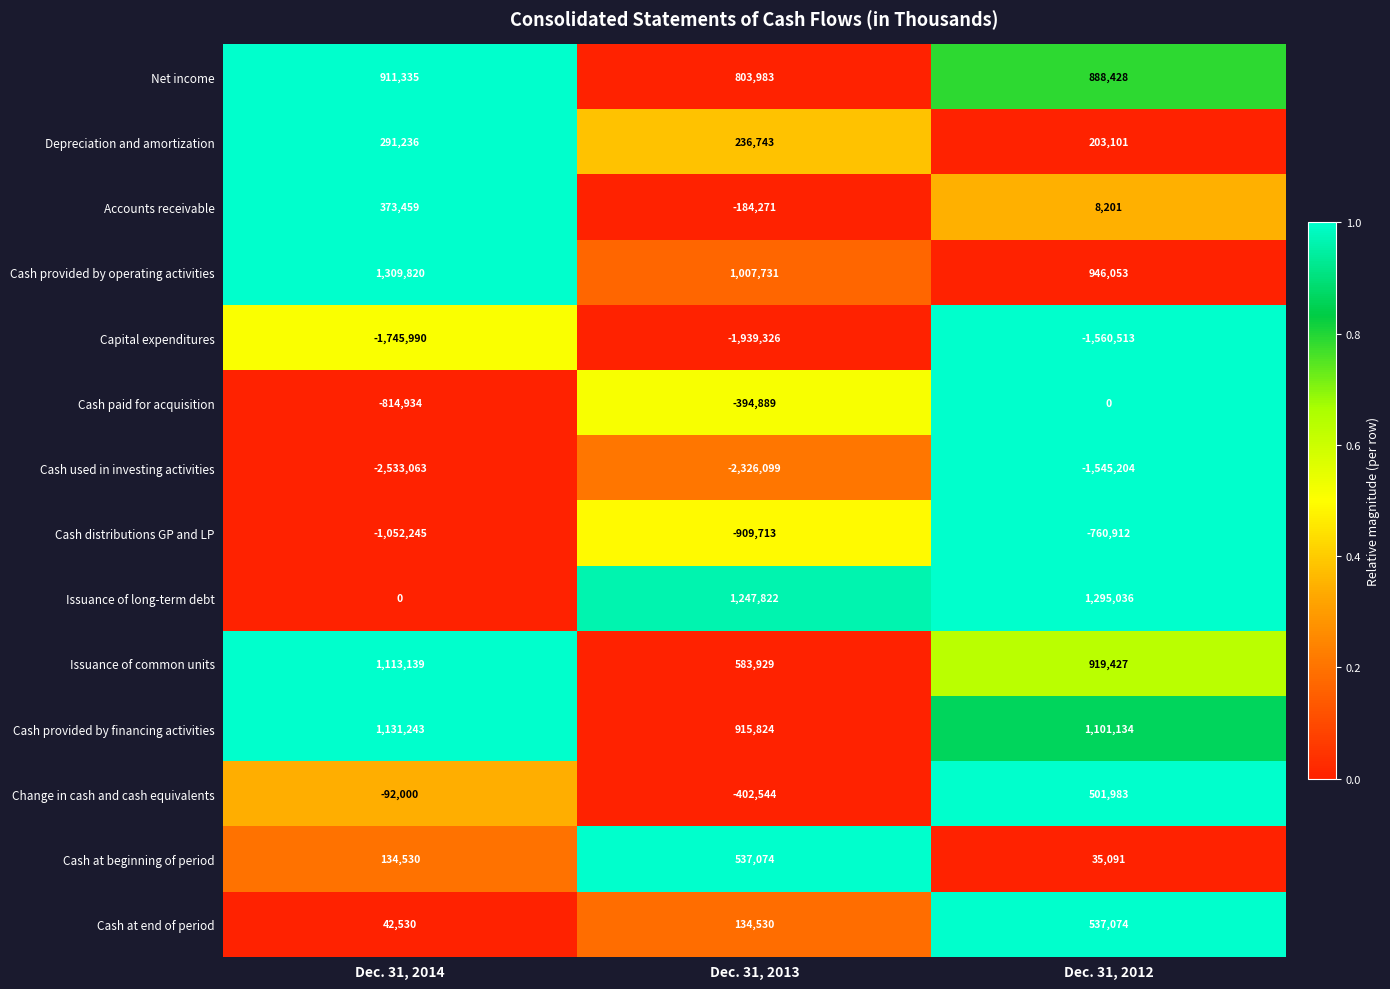

At which category does the chart reach its minimum across all series?

Dec. 31, 2014